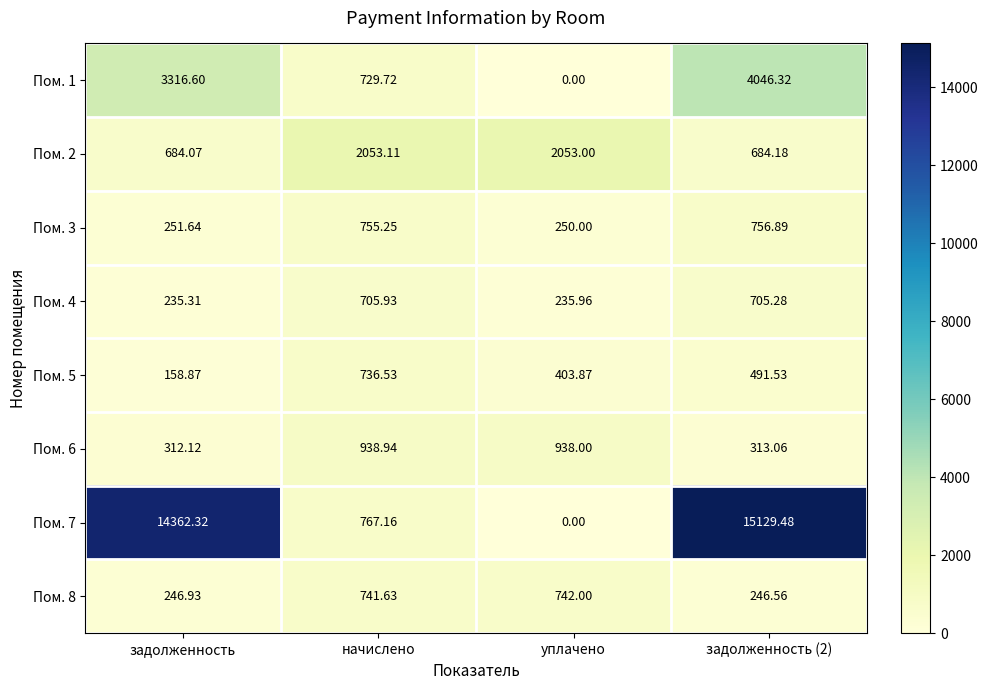

Where is Пом. 4 nearest to the value 470?

уплачено